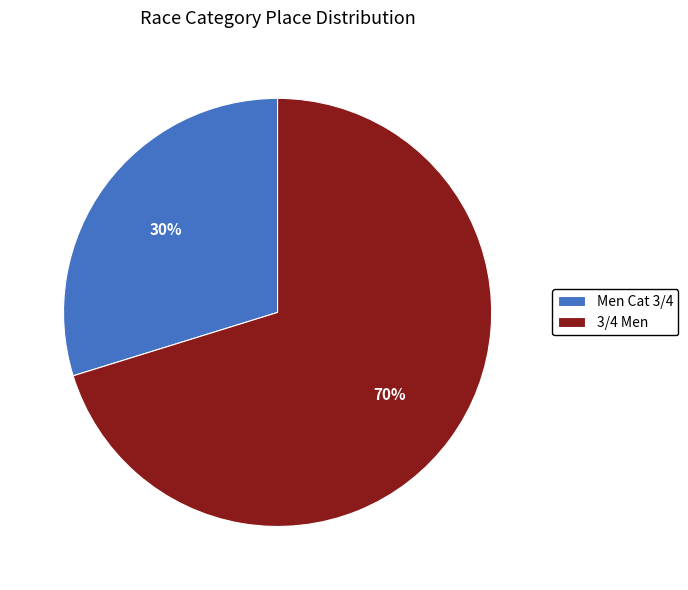

How many segments does this pie chart have?

2